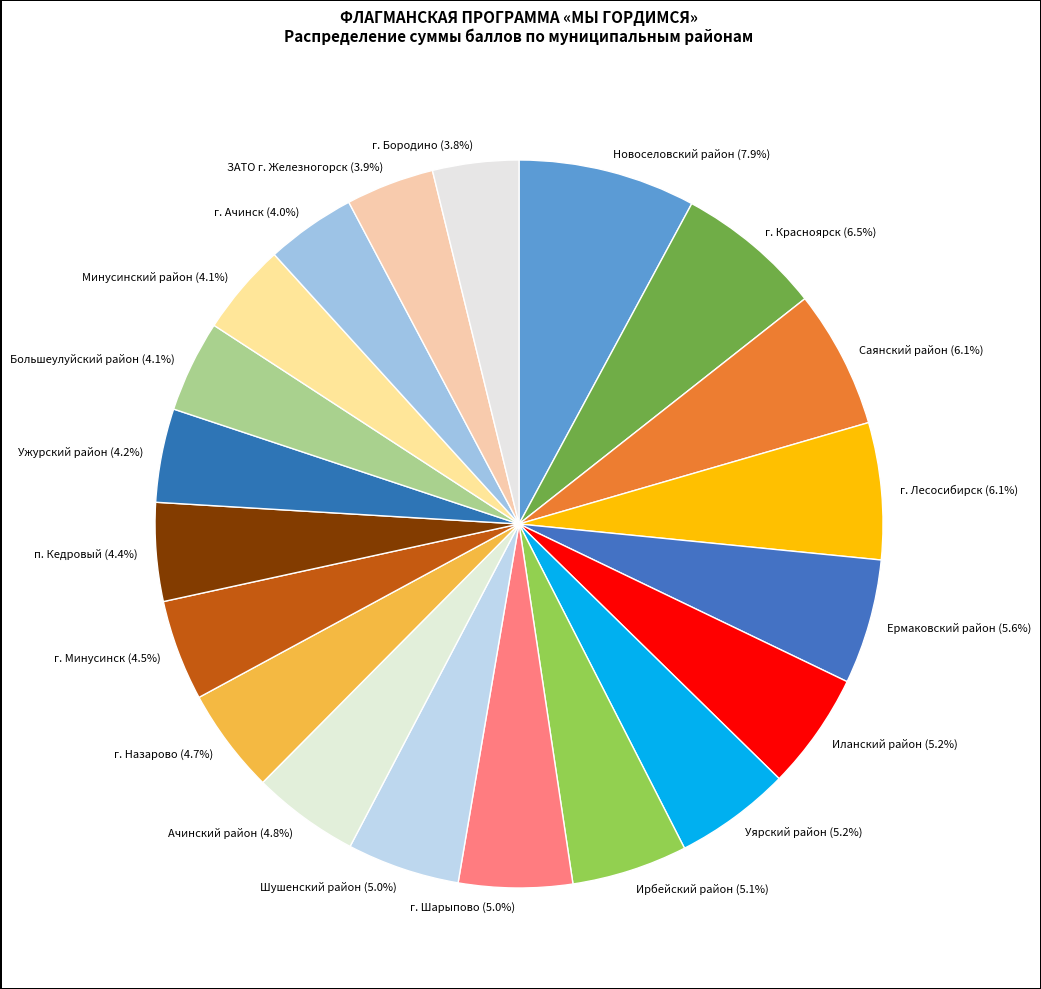

True or false: Уярский район accounts for 18% of the total.

False